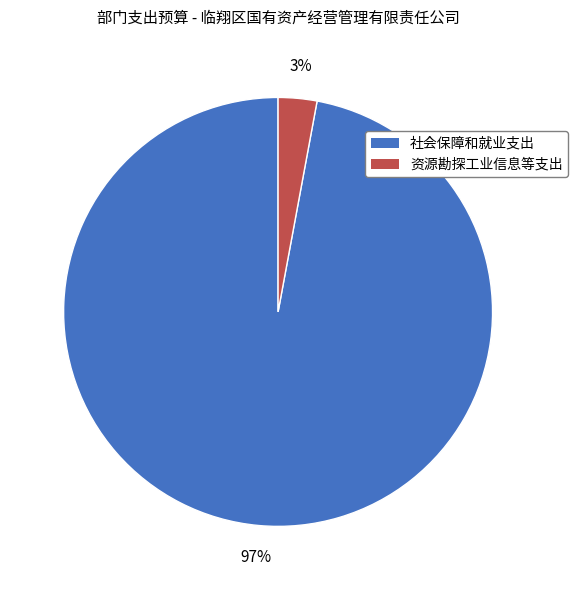

To the nearest percent, what portion does 资源勘探工业信息等支出 represent?

3%